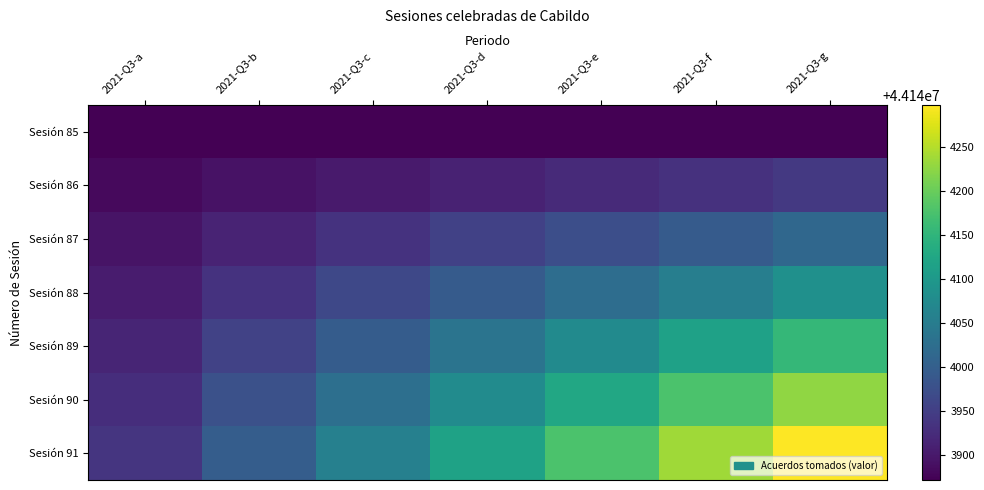

How many series are shown in this chart?

7